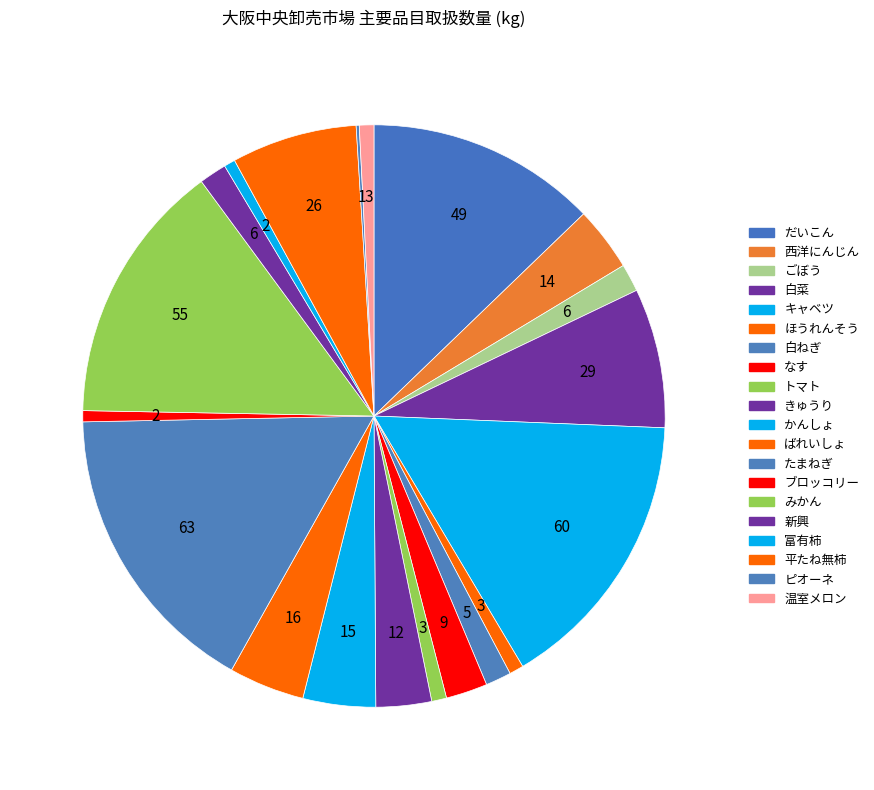

True or false: ごぼう accounts for 2% of the total.

True